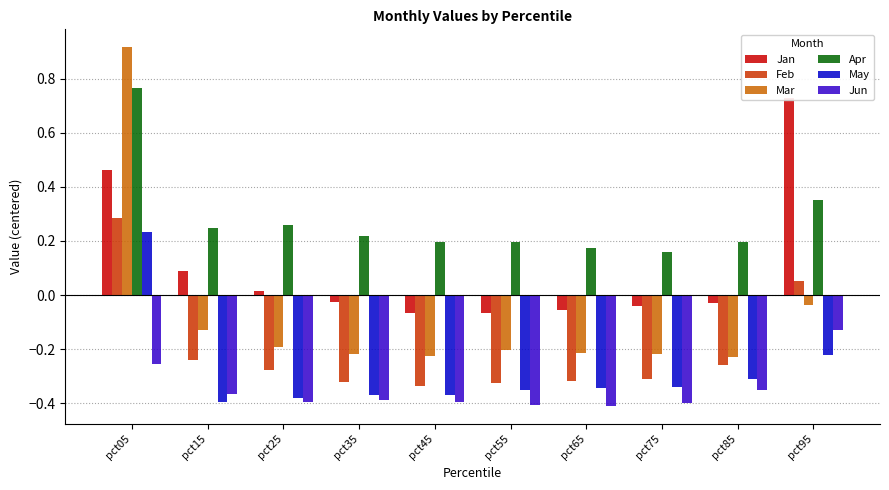

Which series has the largest range (max minus min)?

Mar